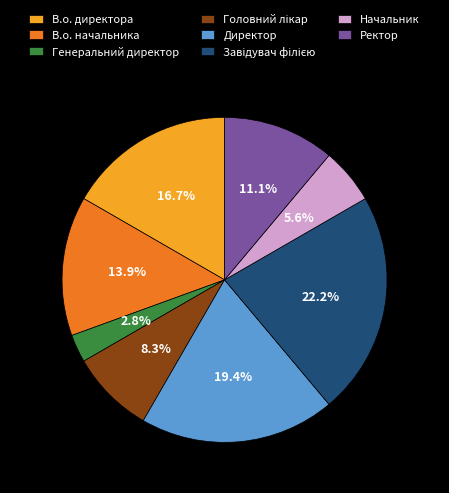

Count the number of slices in the pie.

8